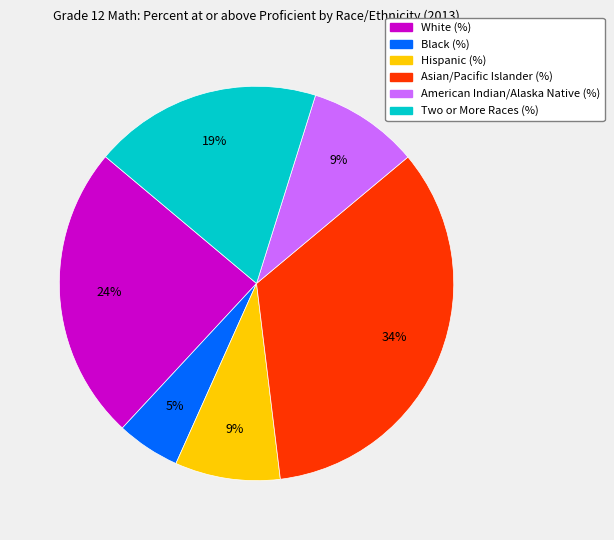

The Asian/Pacific Islander (%) slice represents 34% of the pie. True or false?

True